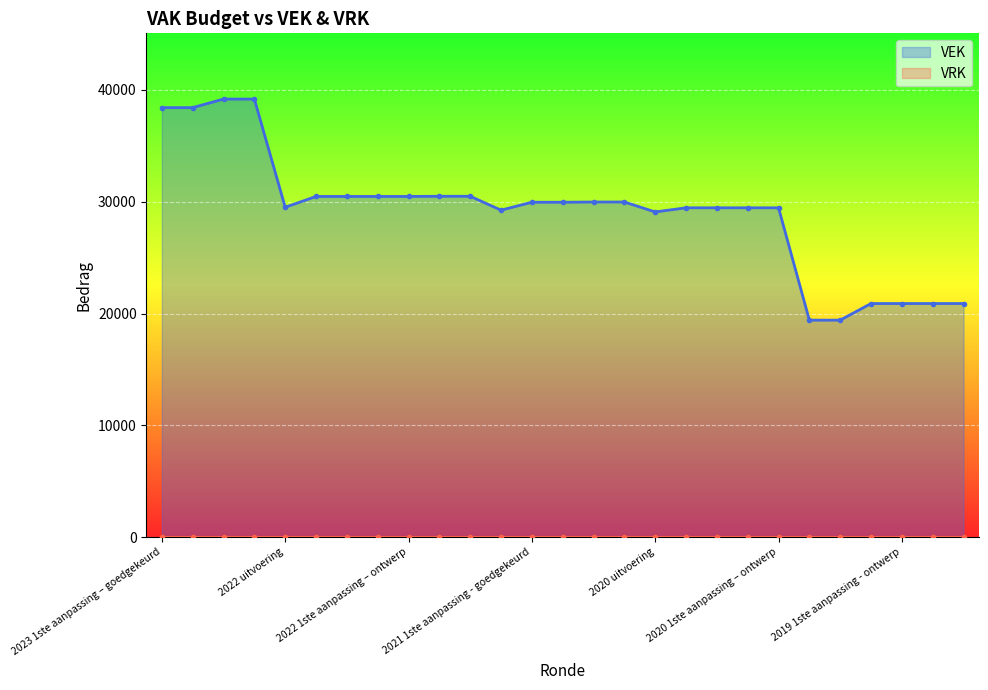

Between 11 and 13, which series saw the biggest shift?

VEK